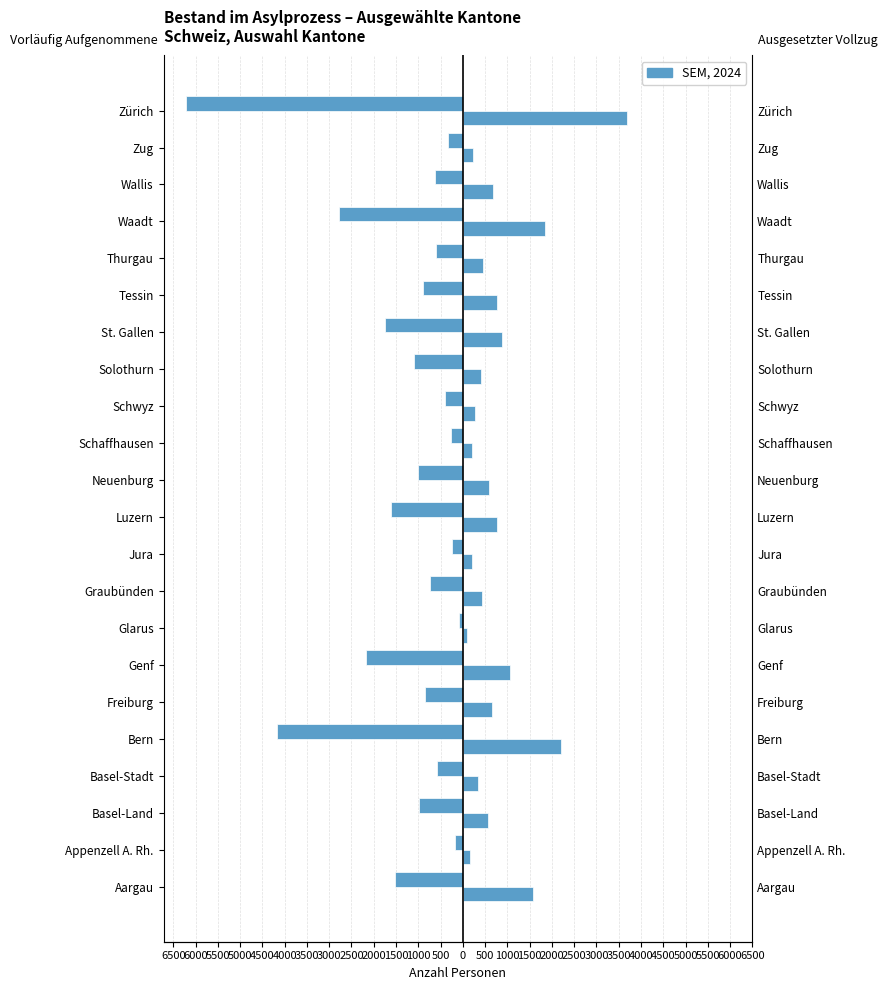

List the series in order of their peak value, lowest first.

Vorläufig Aufgenommene, Personen mit ausgesetztem Vollzug